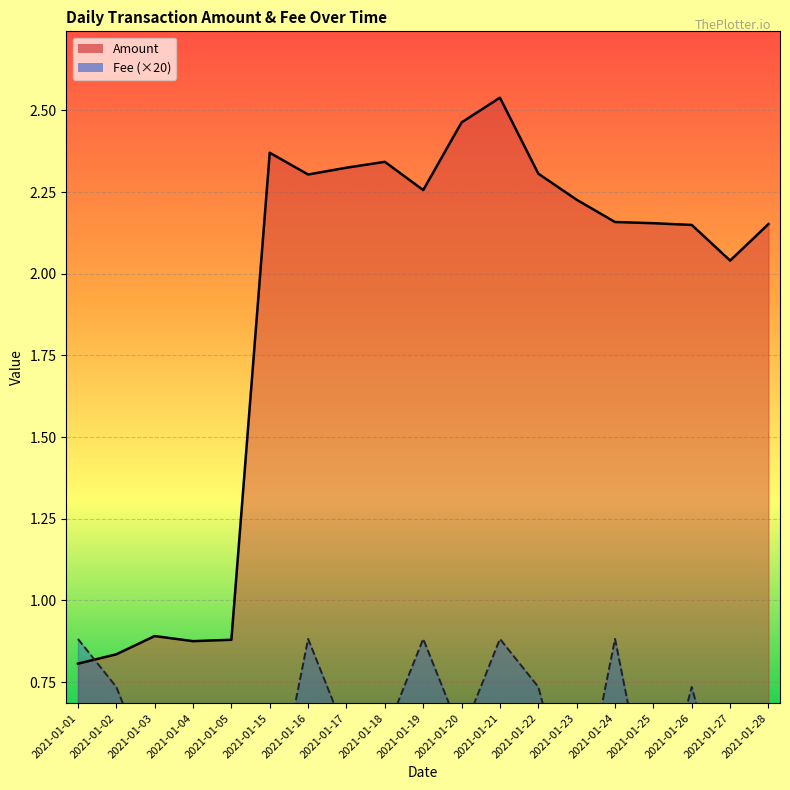

What are all the series names shown in the legend?

Amount, Fee